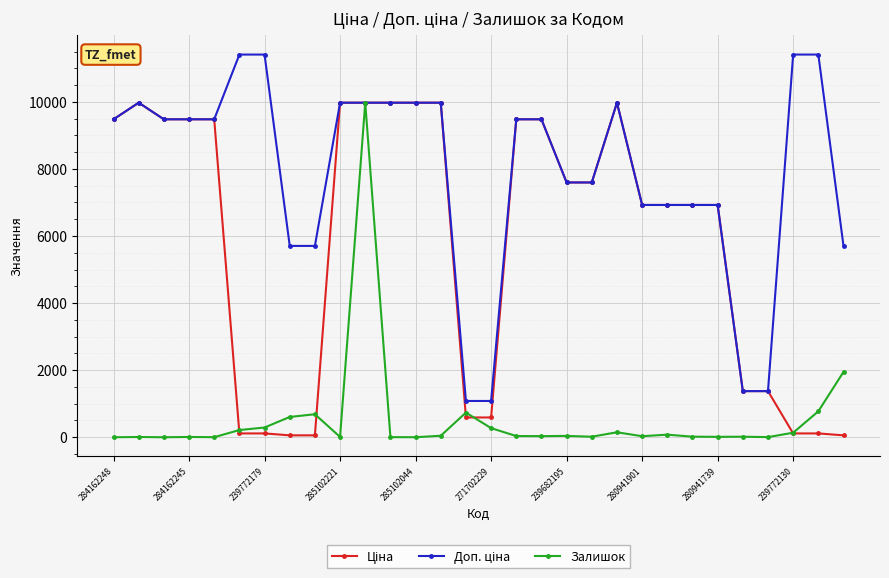

What is the maximum value shown in the chart?

11410.0